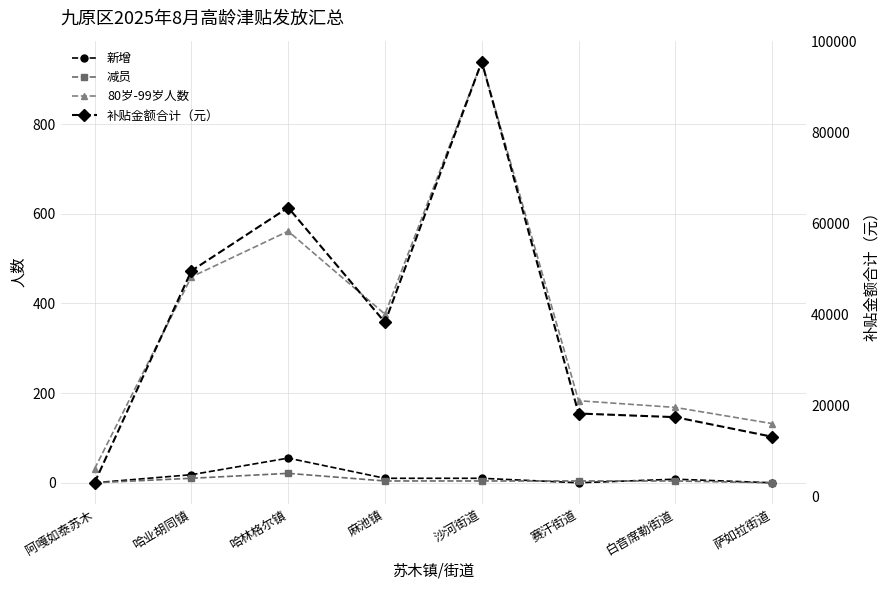

True or false: 新增 has a value of 4 at 哈业胡同镇.

False